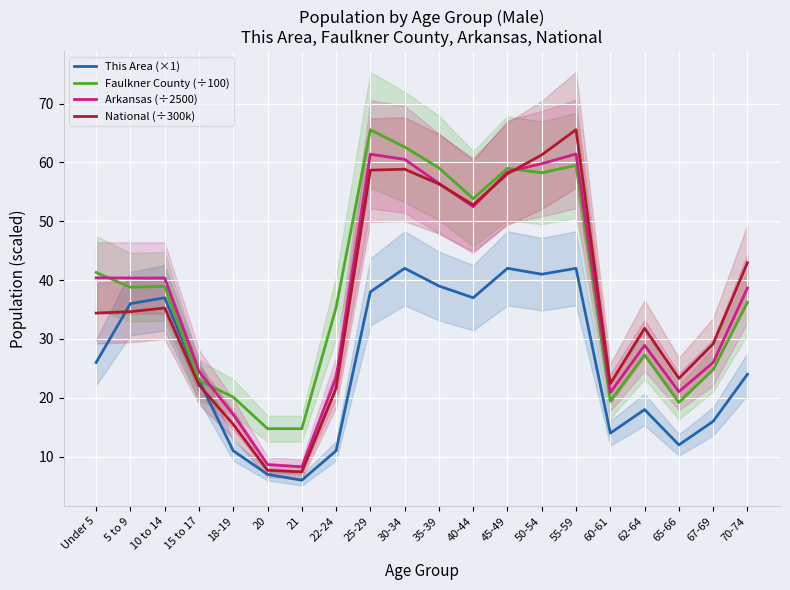

At how many categories does at least one series exceed 35?

12